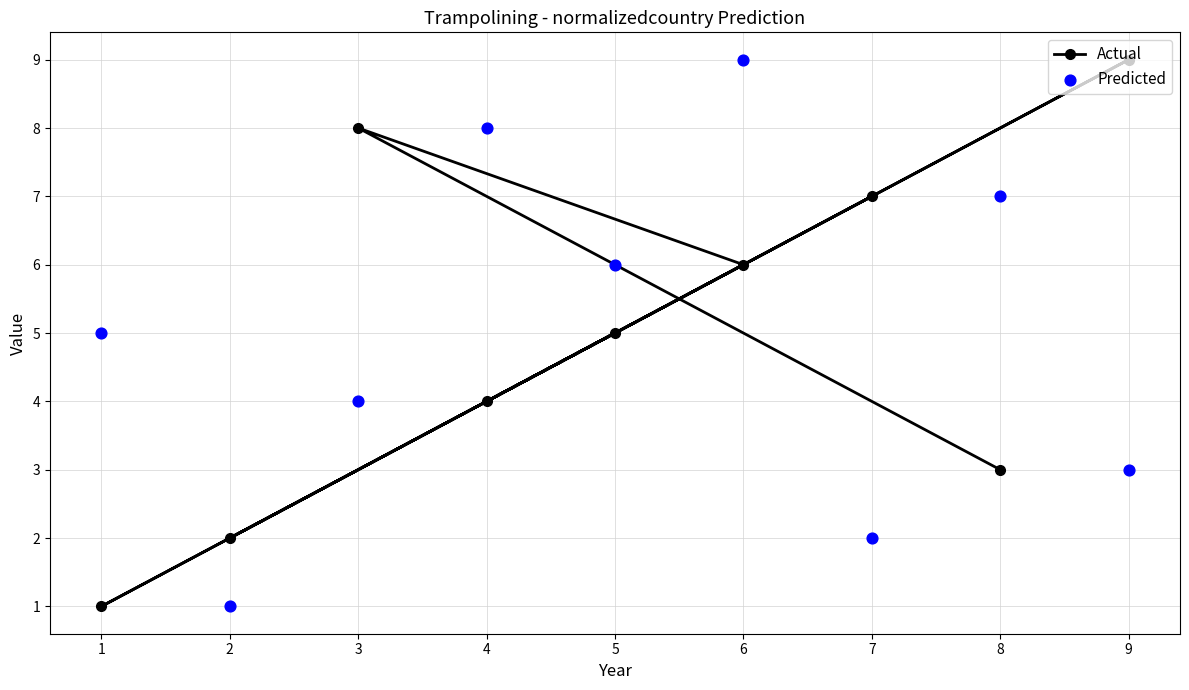

What are all the series names shown in the legend?

Actual, Predicted